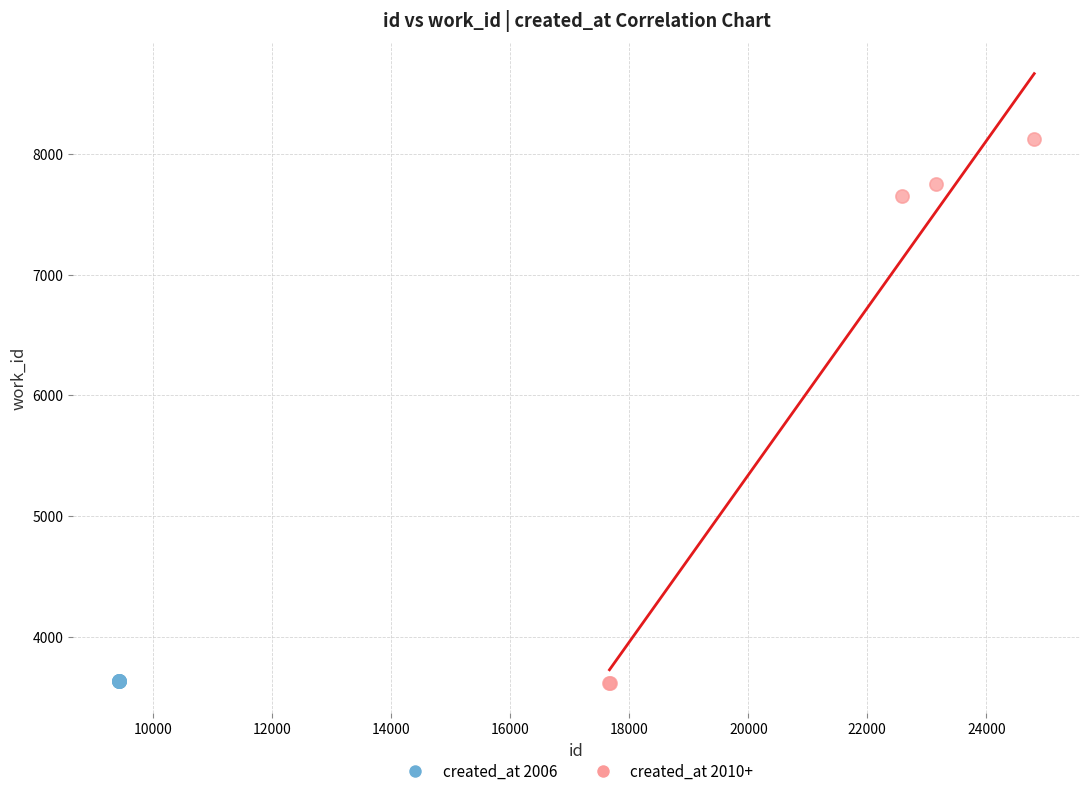

Which series contains the highest Y value?

created_at 2010+